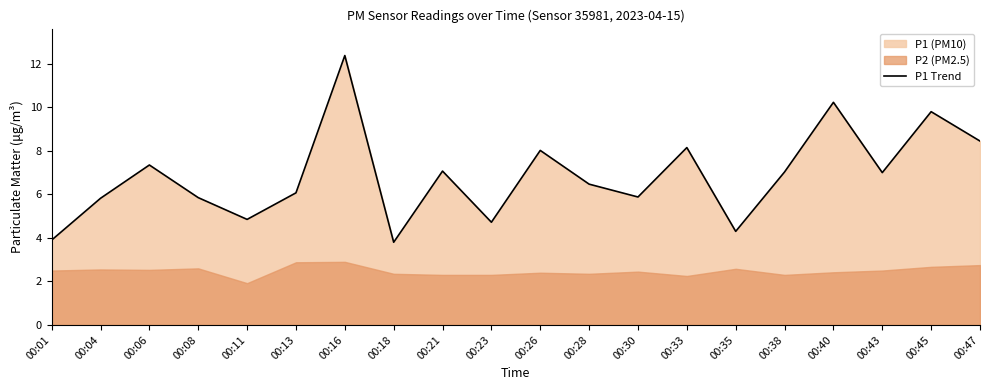

What value does the data have at 00:45?

9.8